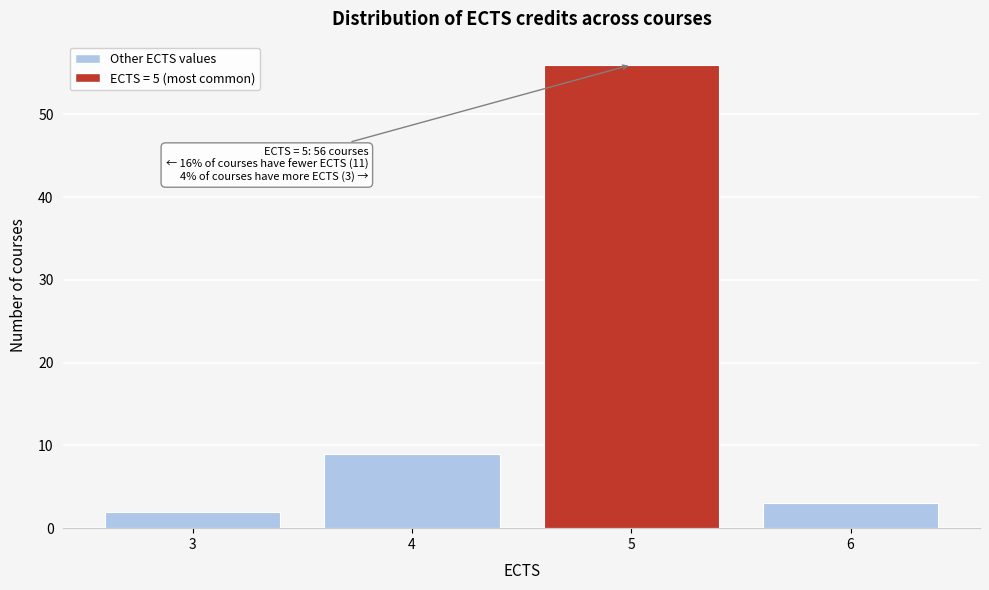

Reading left to right, extract all data points from this chart.

2	9	56	3